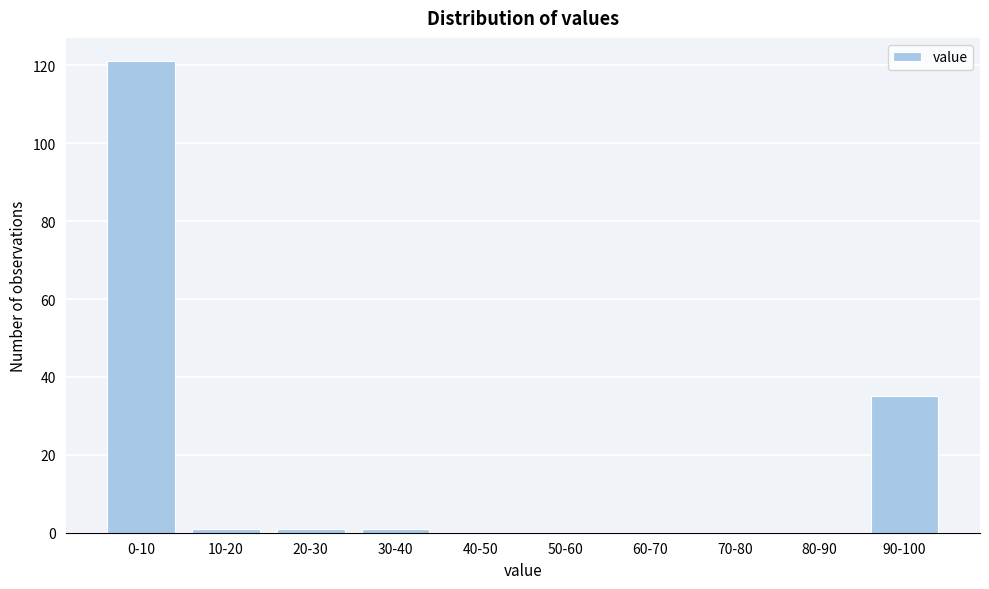

Reading left to right, extract all data points from this chart.

0-10=121	10-20=1	20-30=1	30-40=1	40-50=0	50-60=0	60-70=0	70-80=0	80-90=0	90-100=35